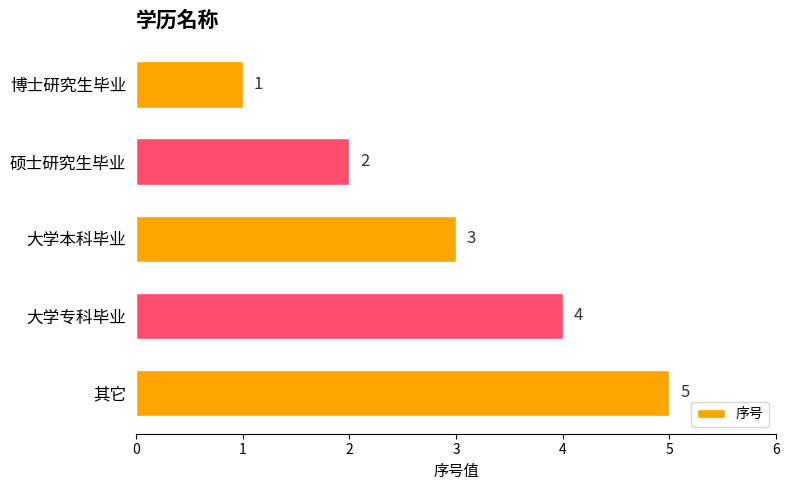

Does the chart contain stacked bars?

No